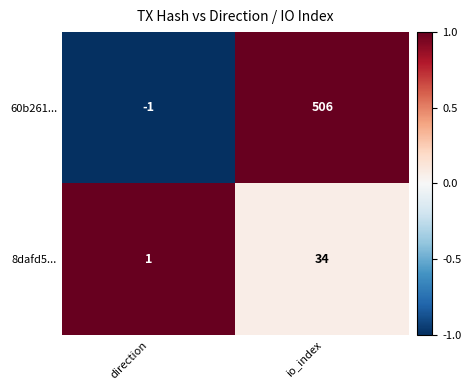

Rank the series by their average value, from lowest to highest.

8dafd5..., 60b261...